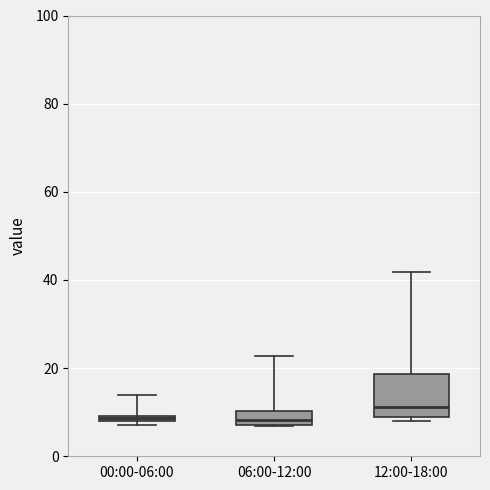

Comparing the boxes themselves (not the whiskers), which one is the tallest?

12:00-18:00